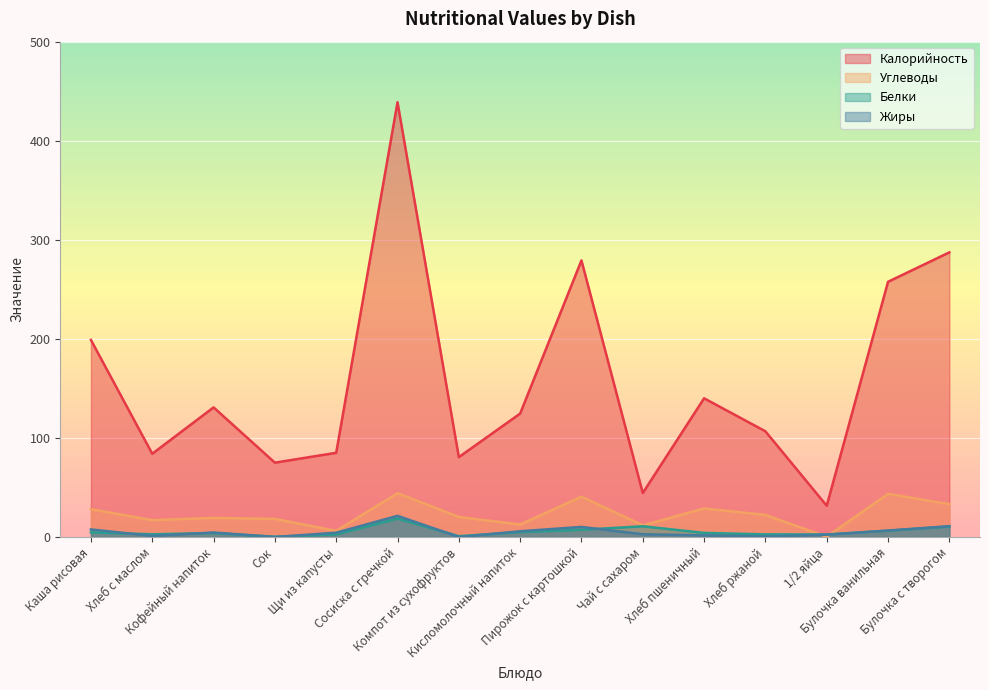

The value of Жиры at Щи из капусты is 4.3. True or false?

True